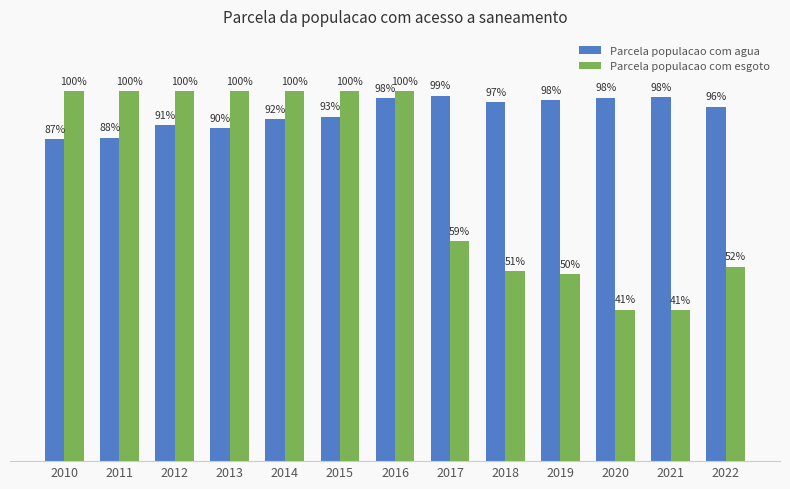

Are the bars grouped side by side (vs. stacked)?

Yes